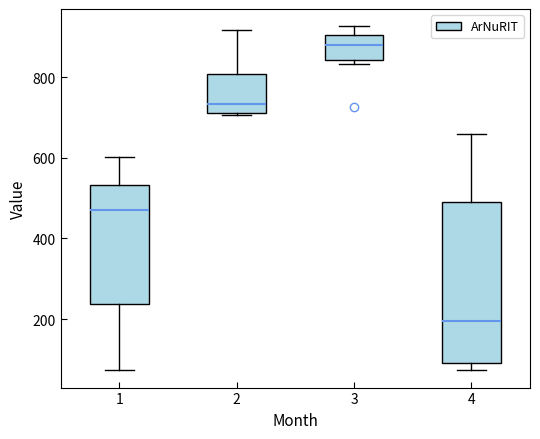

Which box has the lowest median line?

4